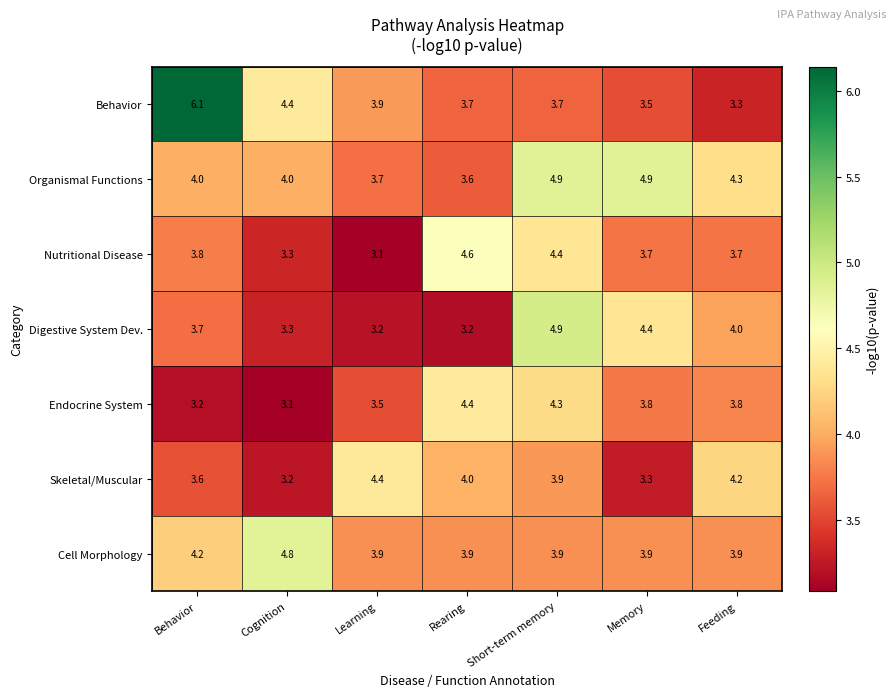

What is the difference between the maximum and second lowest values in the Digestive System Dev. series?

1.7